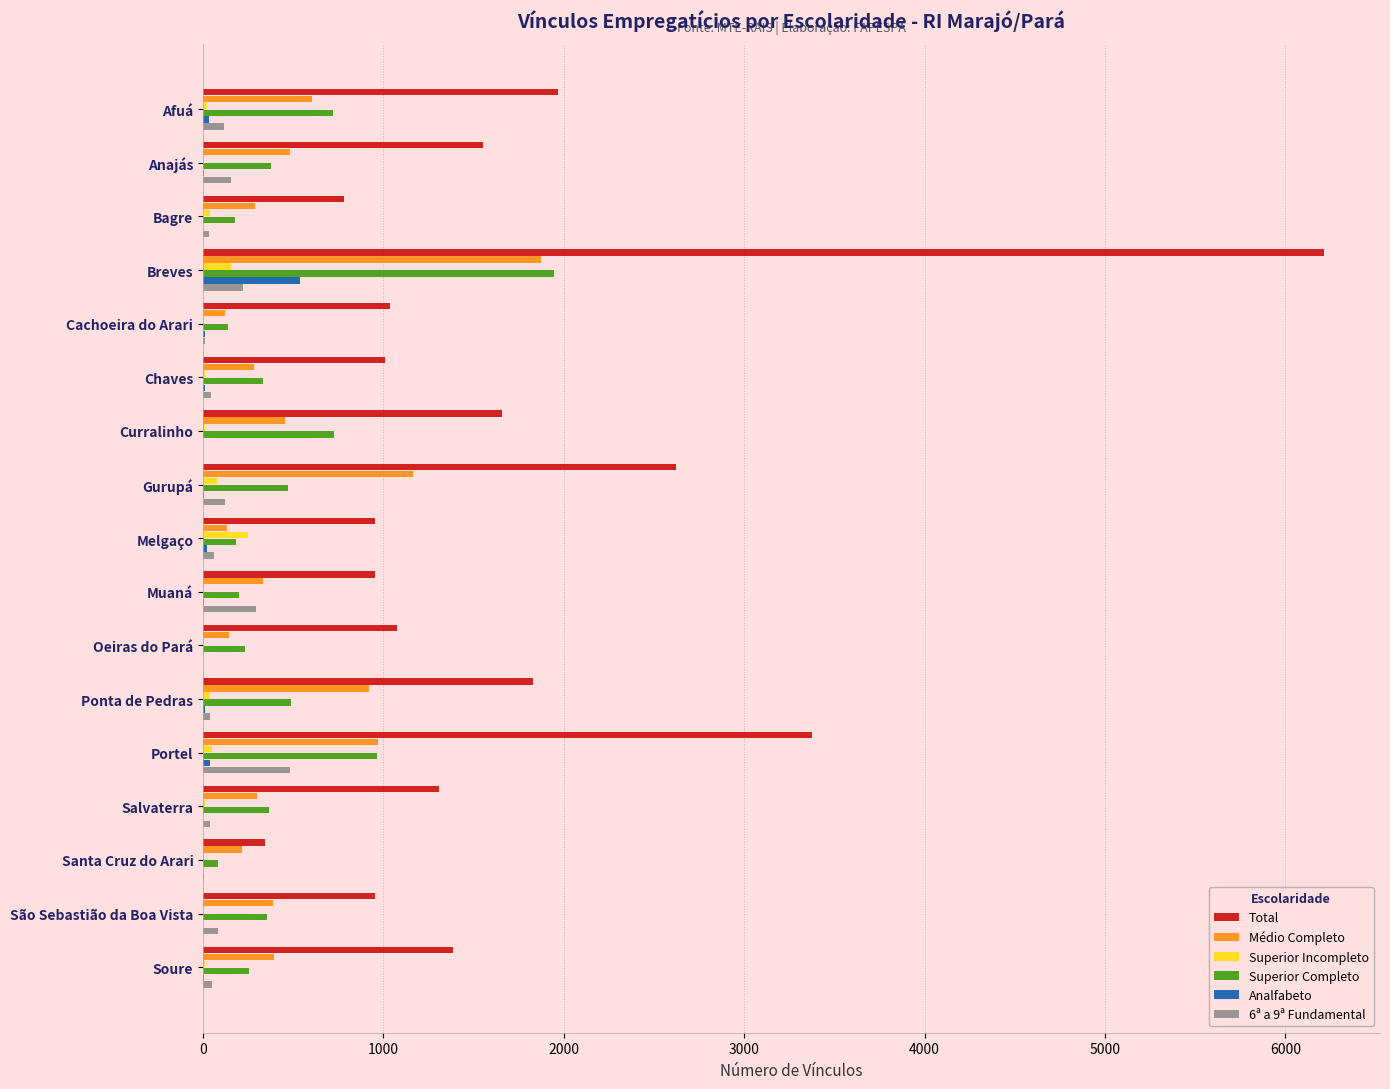

Which series has the largest total across all categories?

Total